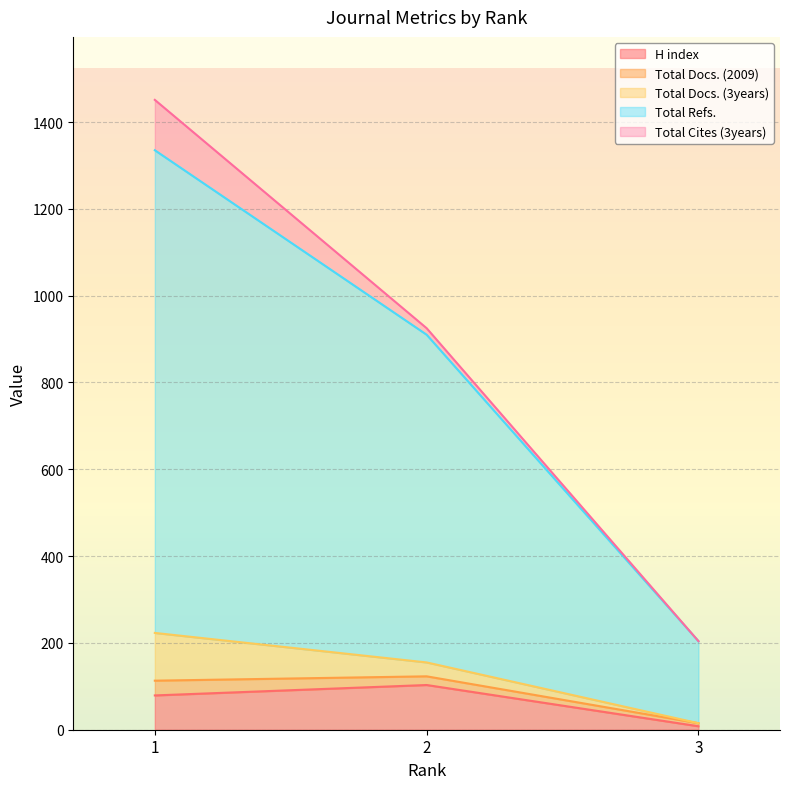

Count the Total Refs. values in the range 204 to 1335.

3